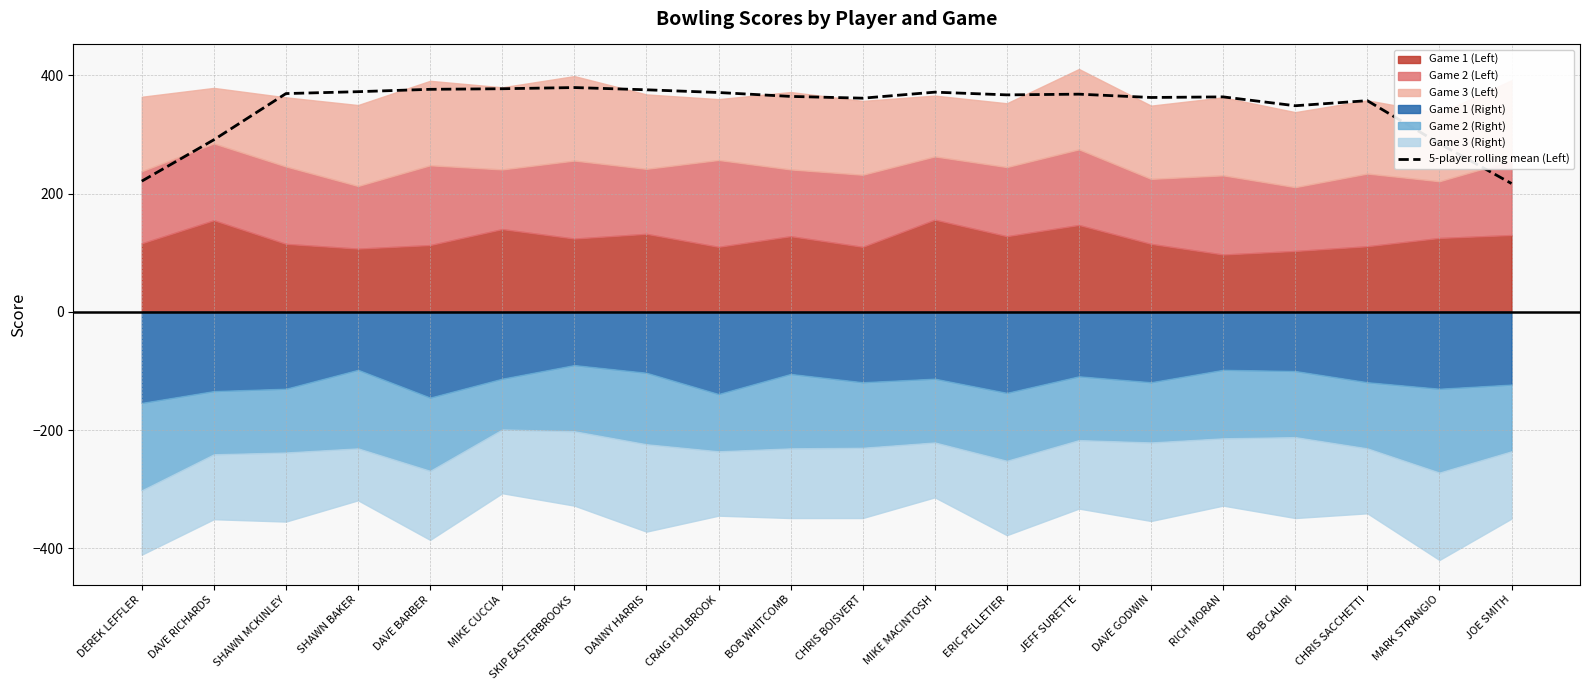

Reading left to right, extract all data points from this chart.

DEREK LEFFLER=221.2	DAVE RICHARDS=291.2	SHAWN MCKINLEY=369.4	SHAWN BAKER=372.6	DAVE BARBER=376.6	MIKE CUCCIA=377.6	SKIP EASTERBROOKS=379.6	DANNY HARRIS=375.8	CRAIG HOLBROOK=371.2	BOB WHITCOMB=364.6	CHRIS BOISVERT=361.6	MIKE MACINTOSH=371.8	ERIC PELLETIER=367.2	JEFF SURETTE=368.4	DAVE GODWIN=362.8	RICH MORAN=363.8	BOB CALIRI=348.8	CHRIS SACCHETTI=357.4	MARK STRANGIO=284.8	JOE SMITH=217.2